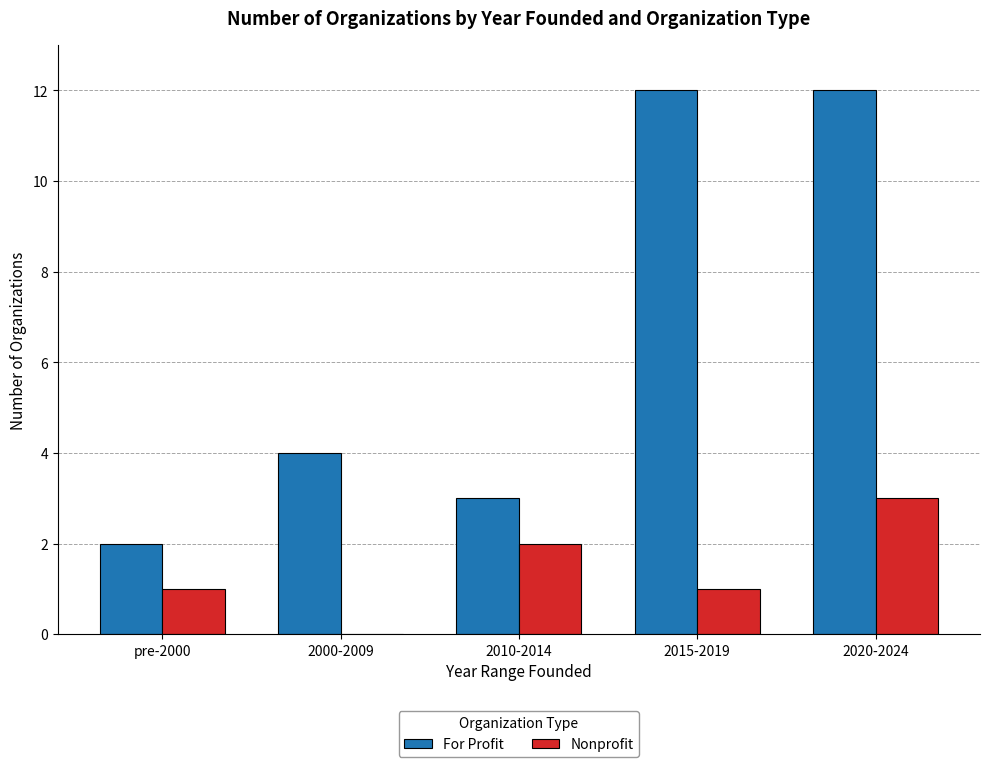

Is it true that For Profit equals 12 at 2020-2024?

True